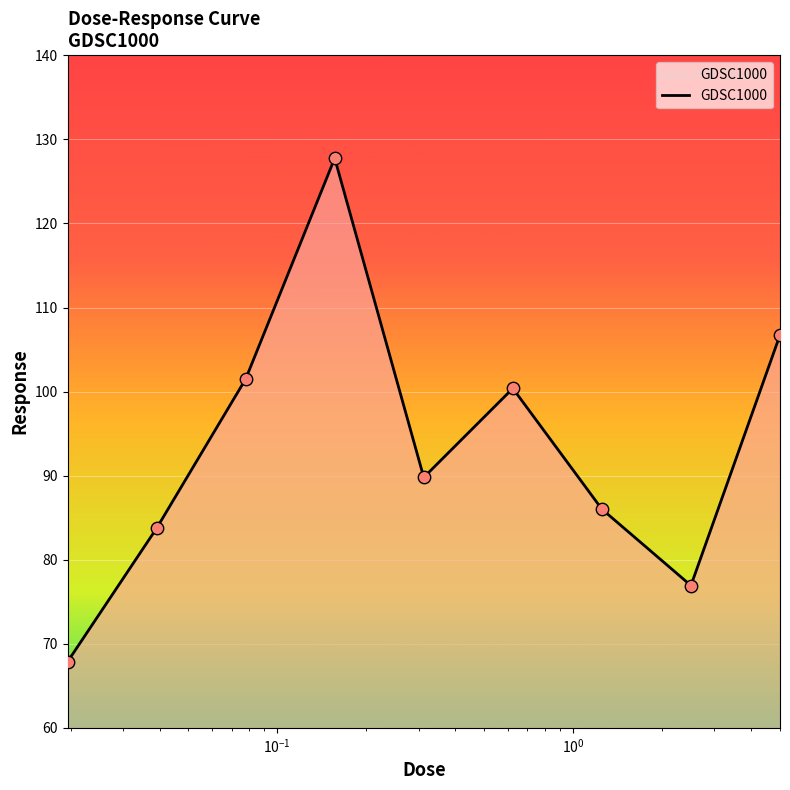

What is the difference between the maximum and minimum values?

59.9